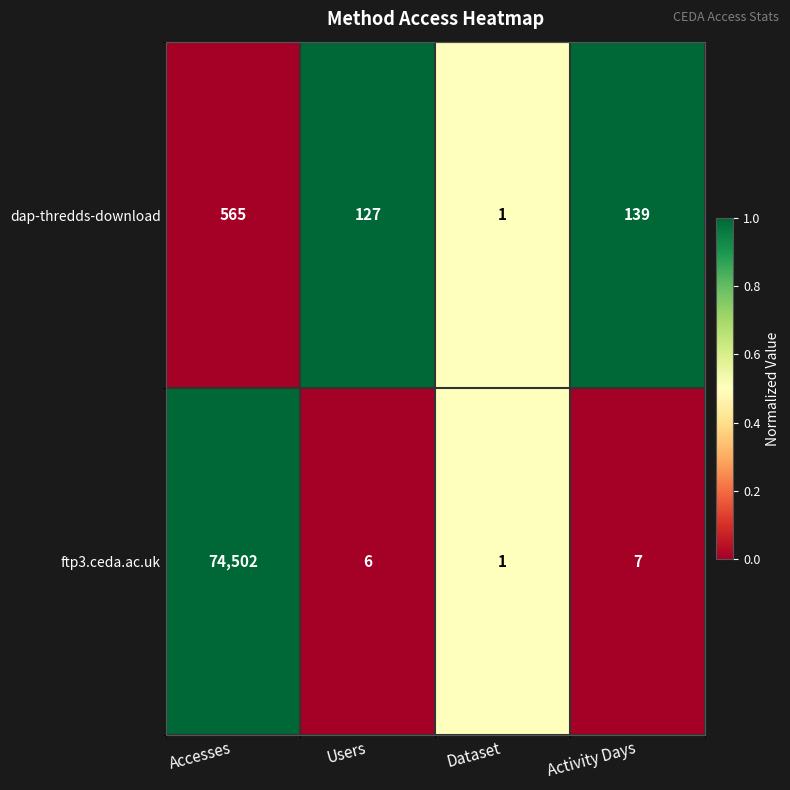

How many data points in ftp3.ceda.ac.uk are less than 7?

2